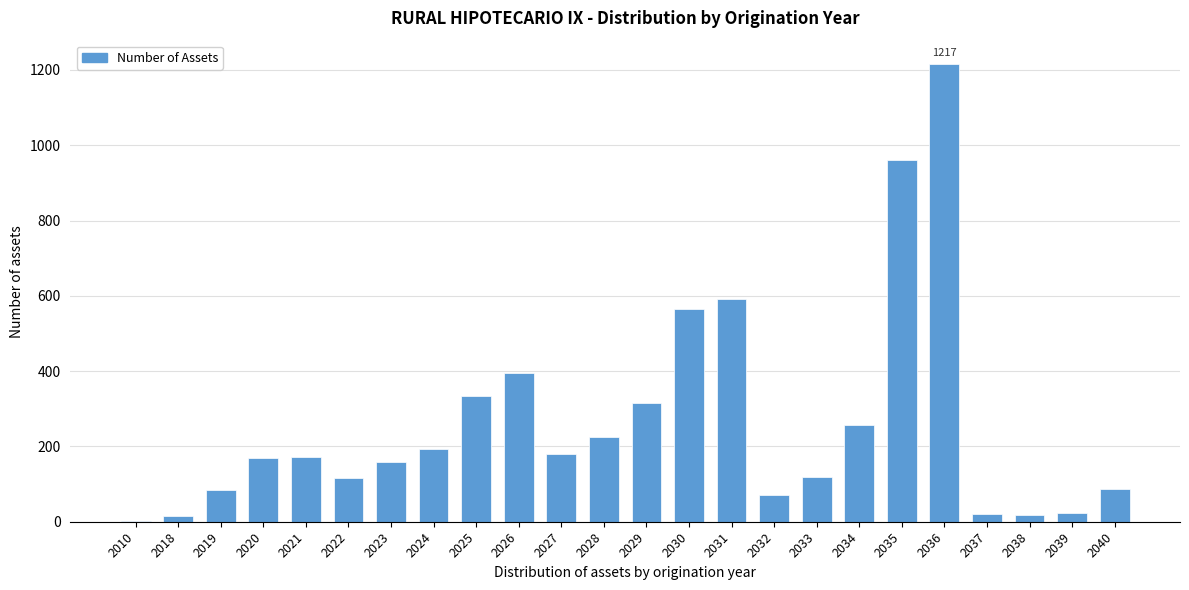

What is the change in value from 2021 to 2033?

-52